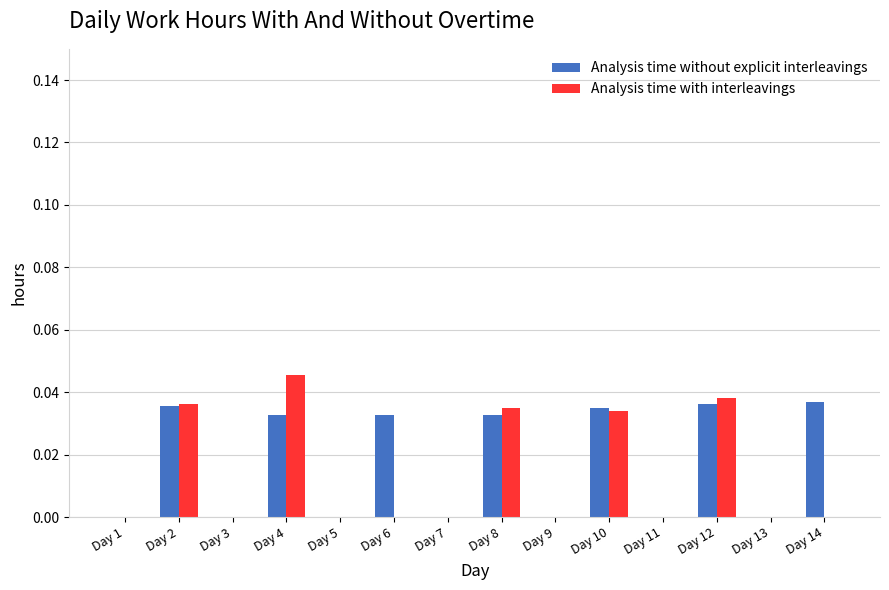

The Analysis time without explicit interleavings series shows 0.0 at Day 5. True or false?

True